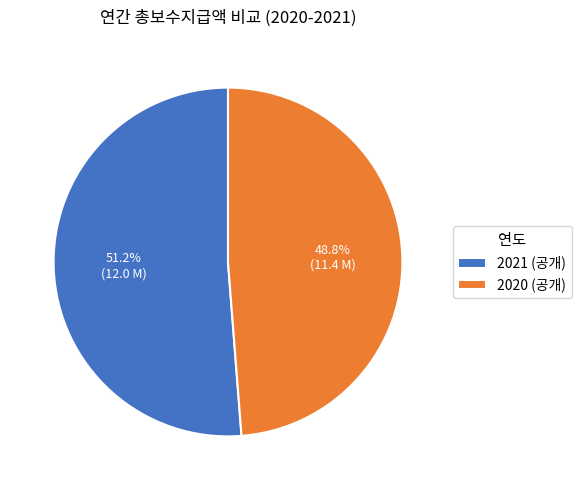

To the nearest percent, what is the combined percentage of 2020 (공개) and 2021 (공개)?

100%